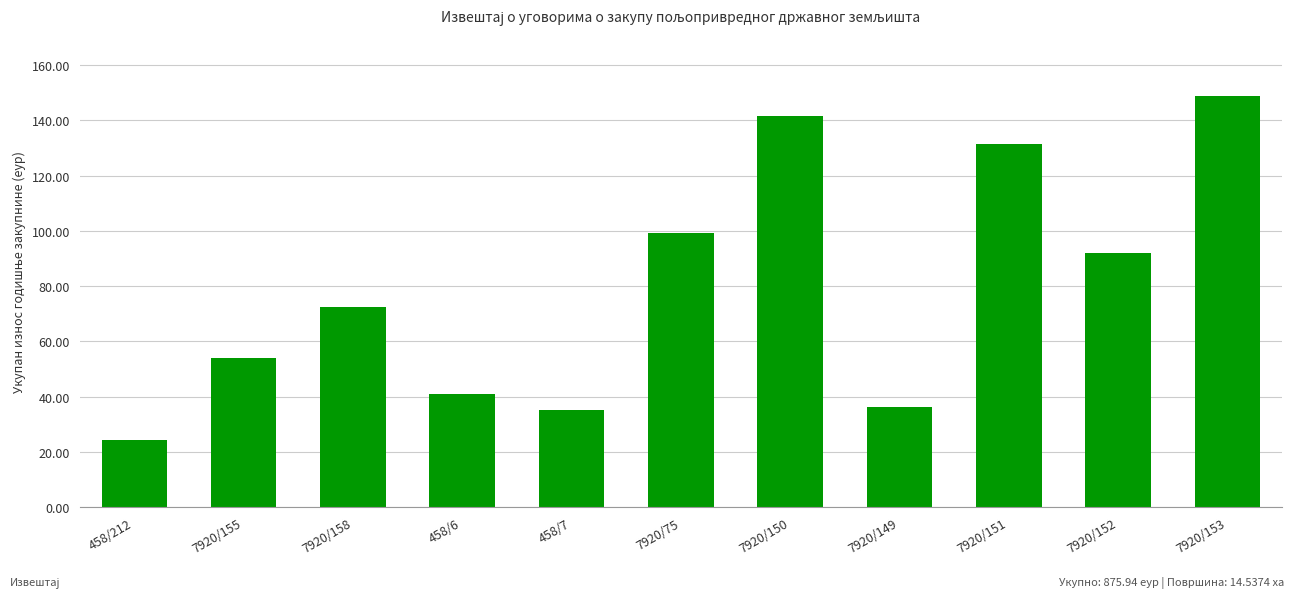

What is the sum of all values?

875.9